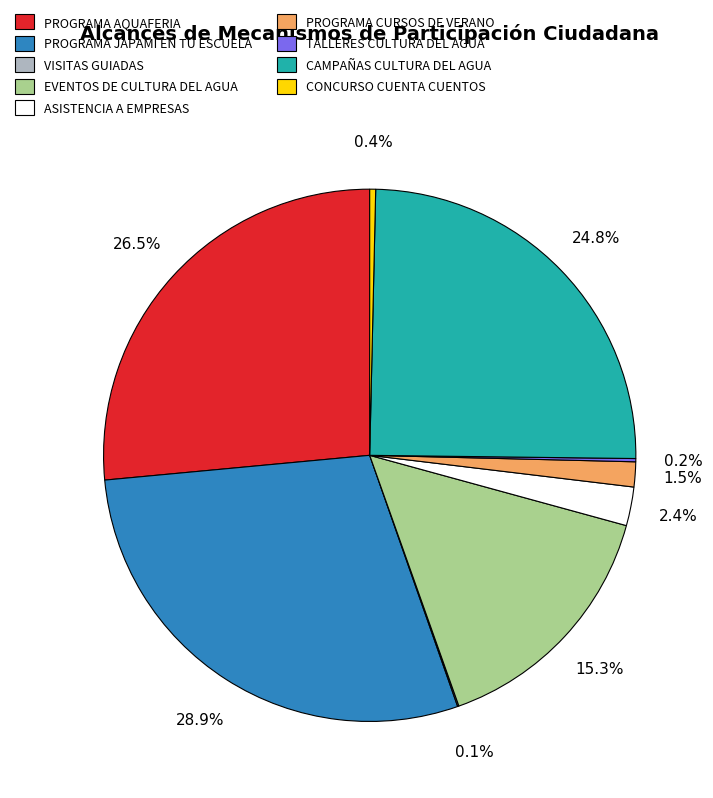

What is the ratio of the value at ASISTENCIA A EMPRESAS to the value at PROGRAMA CURSOS DE VERANO?

1.6